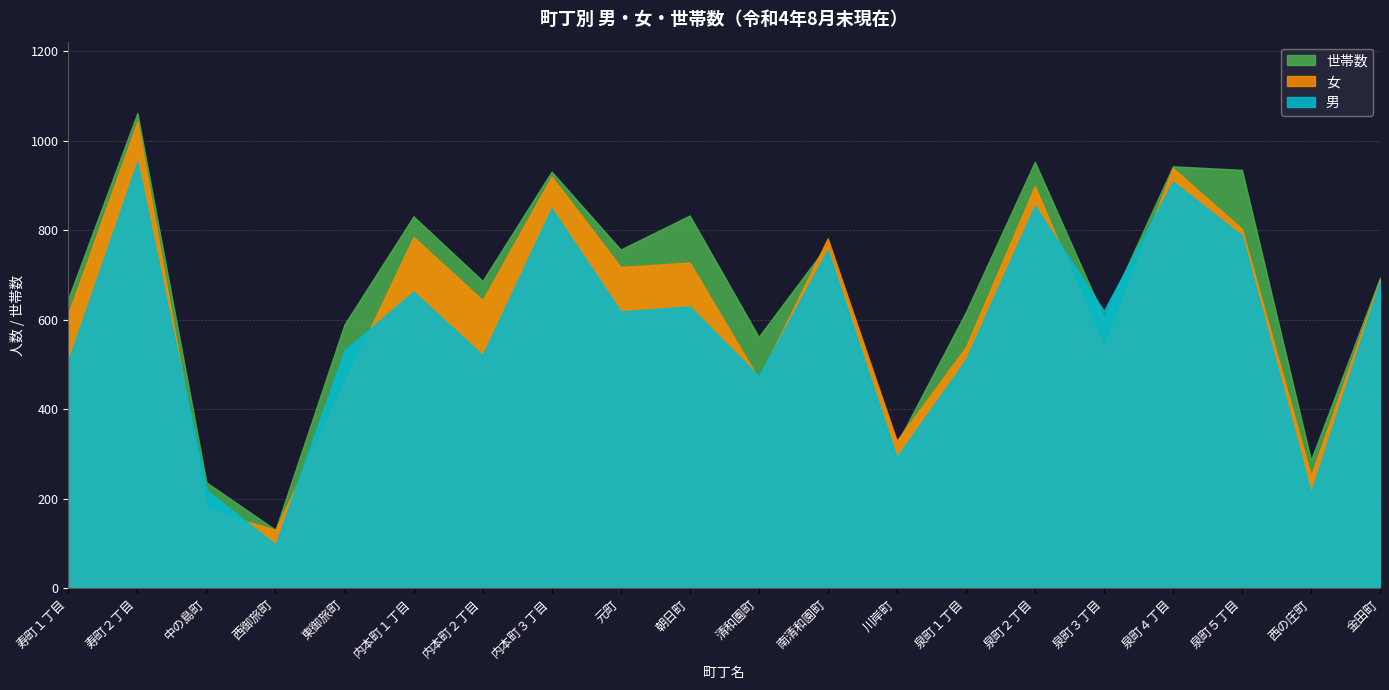

Which series has the largest total across all categories?

世帯数